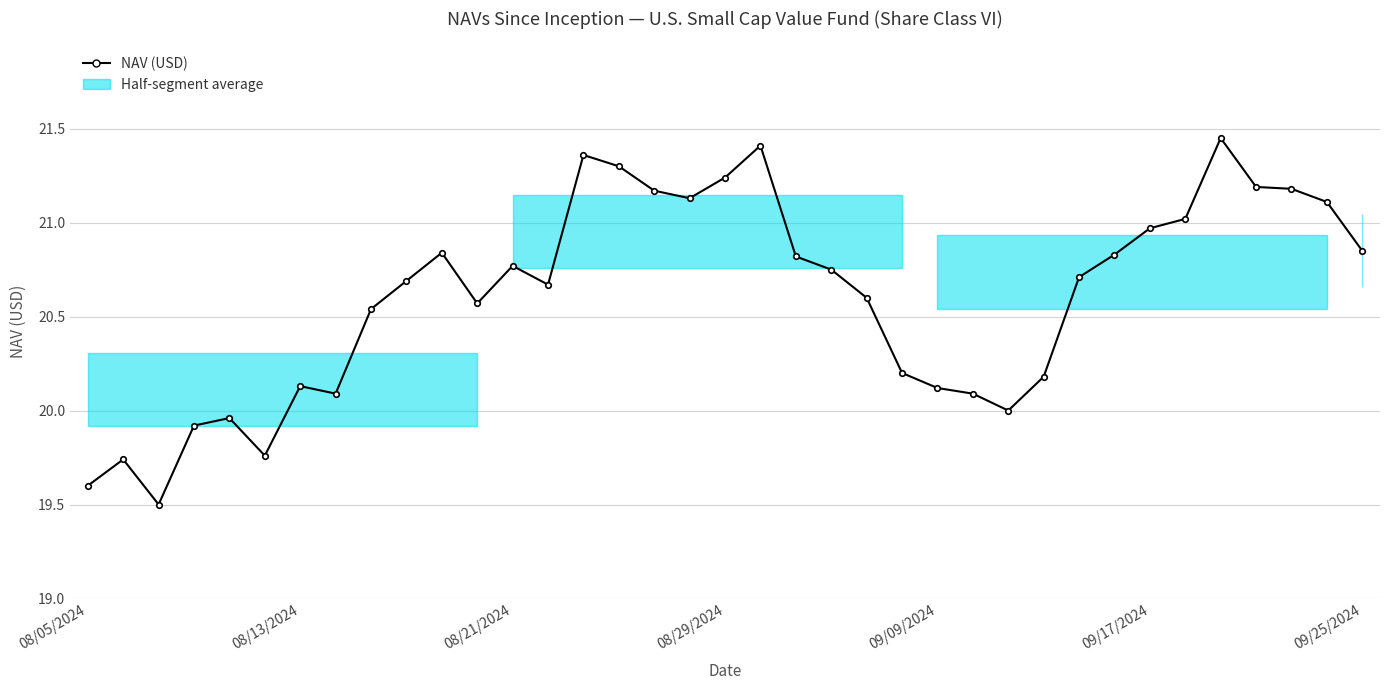

How many points are higher than both their immediate neighbors (excluding endpoints)?

8